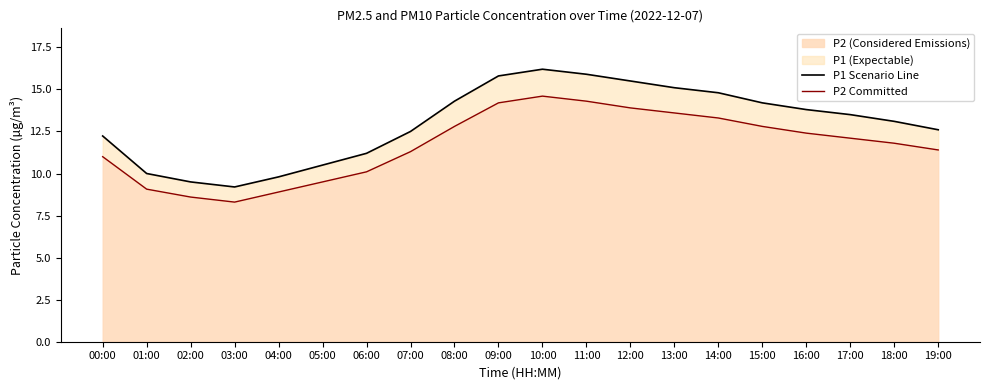

List the series in order of their peak value, highest first.

P1 Scenario Line, P2 Committed